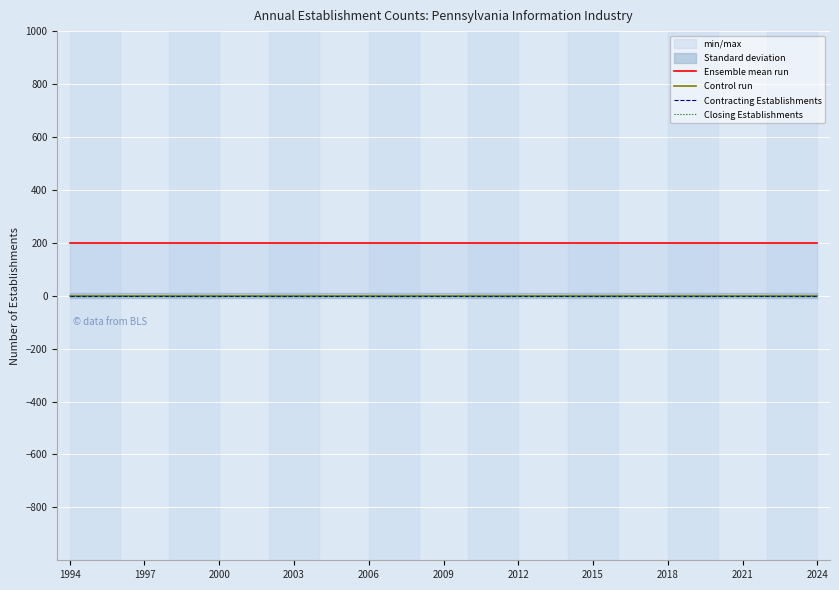

Is the value of Control run at 12 greater than the value of Contracting Establishments at 11?

No